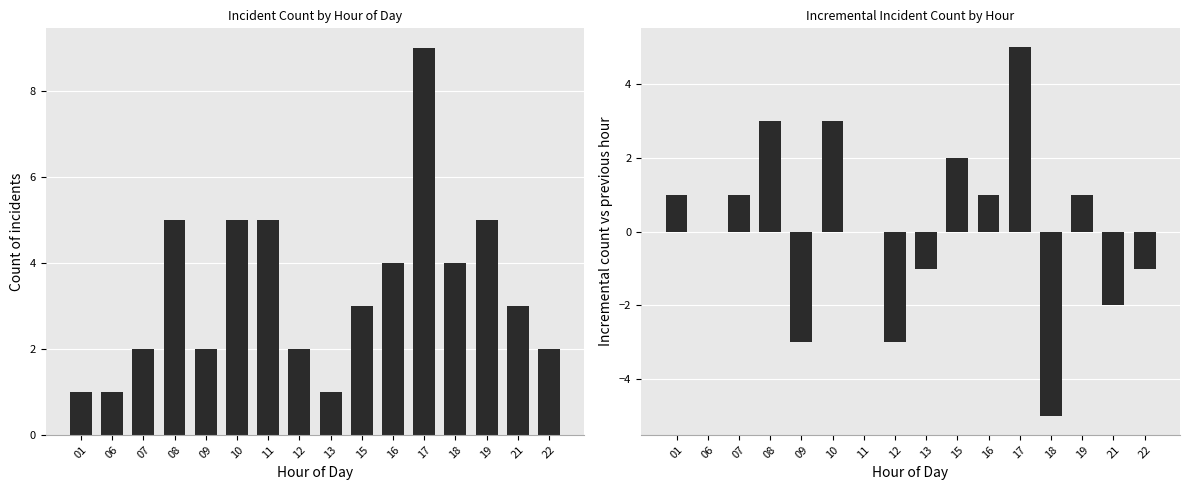

What is the value of the Count by Hour bar at the 16th from the left?

2